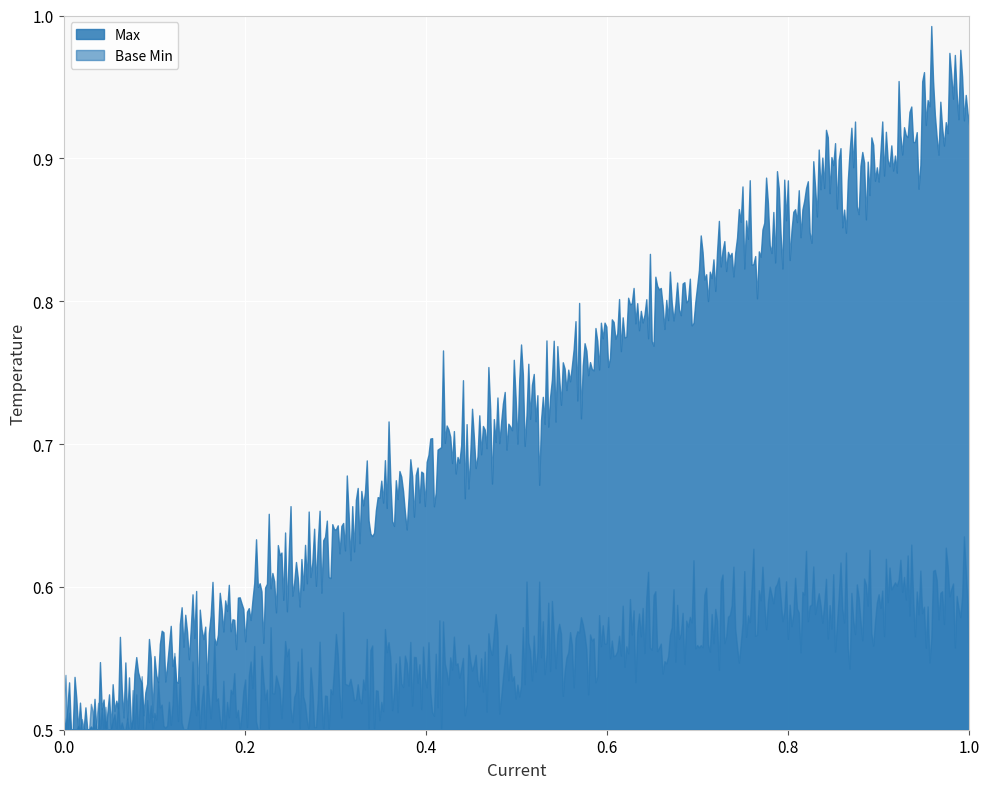

Which series has the largest range (max minus min)?

Max